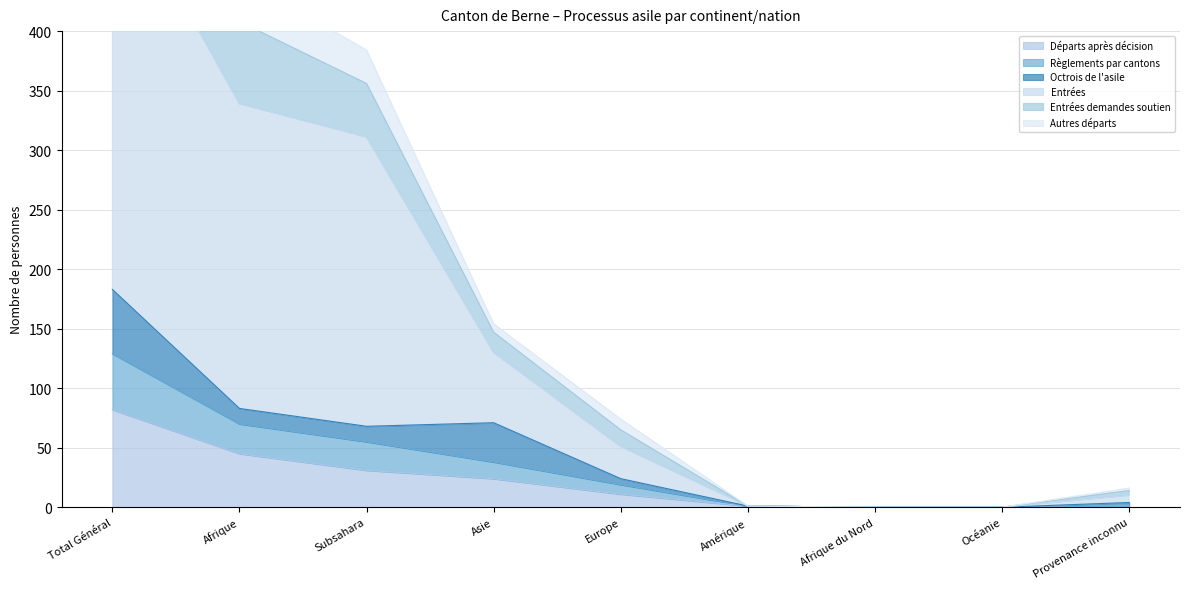

True or false: Règlements par cantons and Entrées intersect in this chart.

False